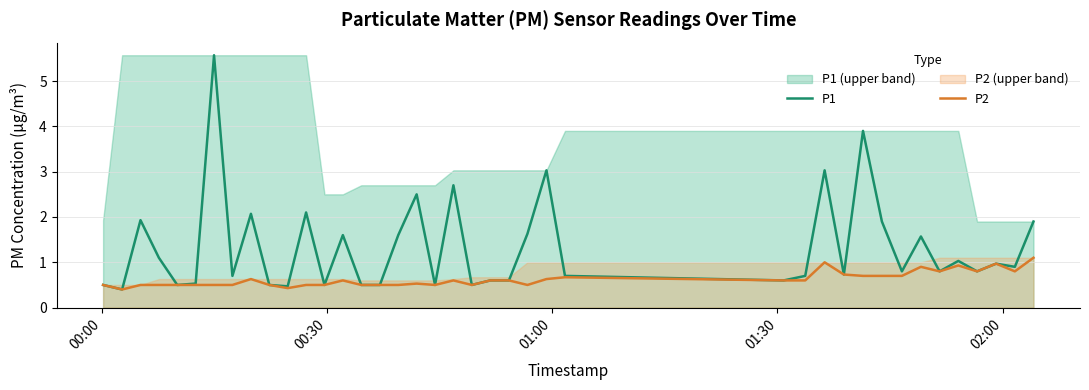

What is the lowest value of the P2 series?

0.4